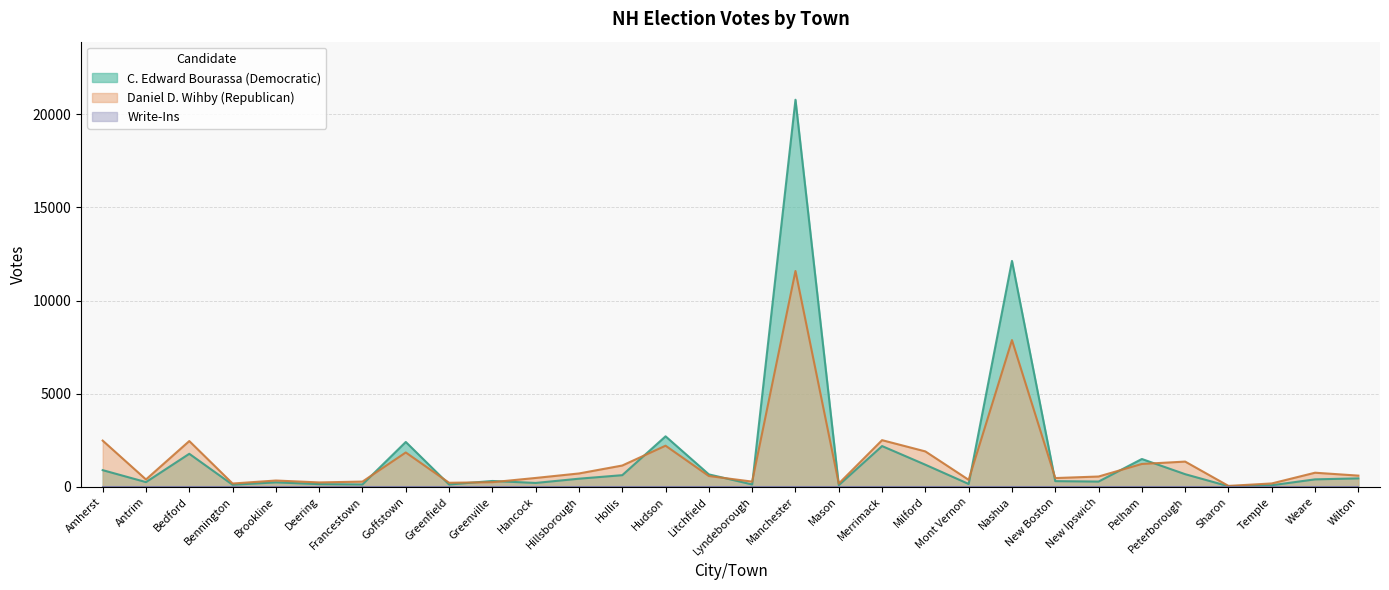

Reading left to right, extract all data points from this chart.

C. Edward Bourassa (Democratic): 900	258	1778	116	244	150	133	2412	130	319	213	441	630	2715	672	132	20776	96	2192	1191	158	12128	310	287	1498	683	37	90	406	458
Daniel D. Wihby (Republican): 2485	400	2461	182	343	241	286	1848	223	253	481	722	1148	2211	584	285	11587	179	2509	1905	380	7878	475	558	1232	1359	54	186	762	606